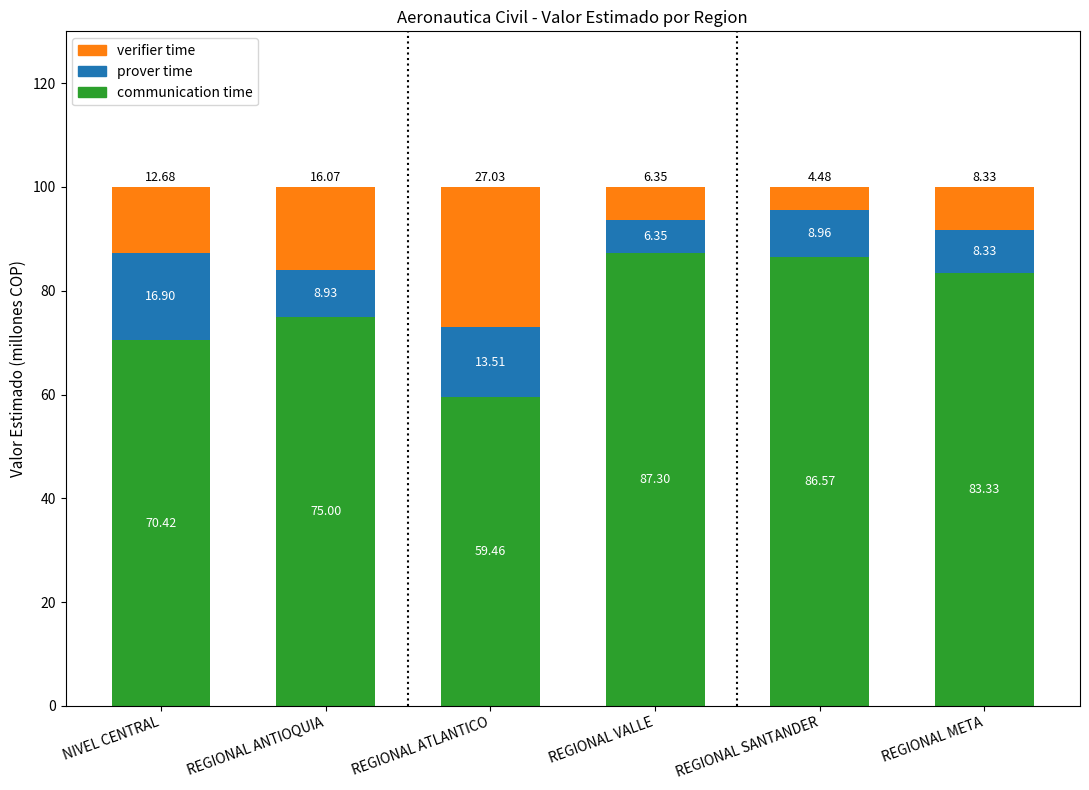

Where is communication time nearest to the value 73?

REGIONAL ANTIOQUIA